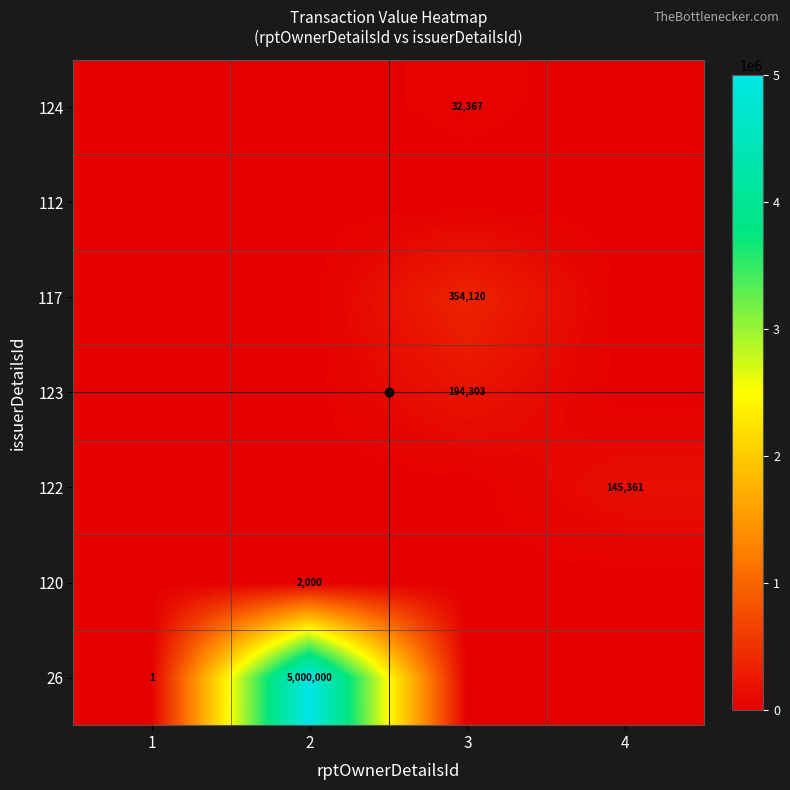

Which series has the largest total across all categories?

26